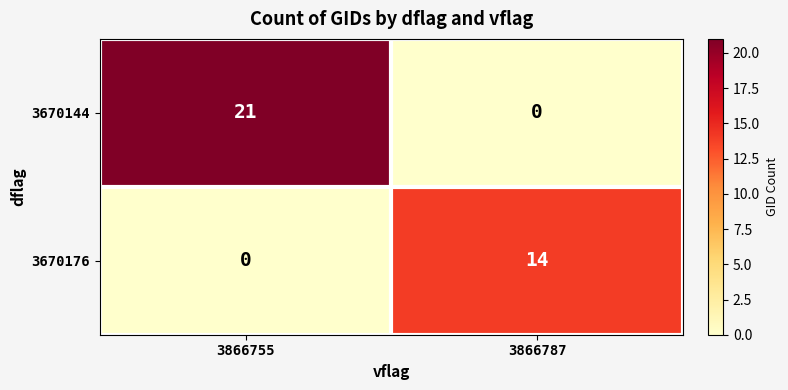

Where is 3670176 nearest to the value 7?

3866755